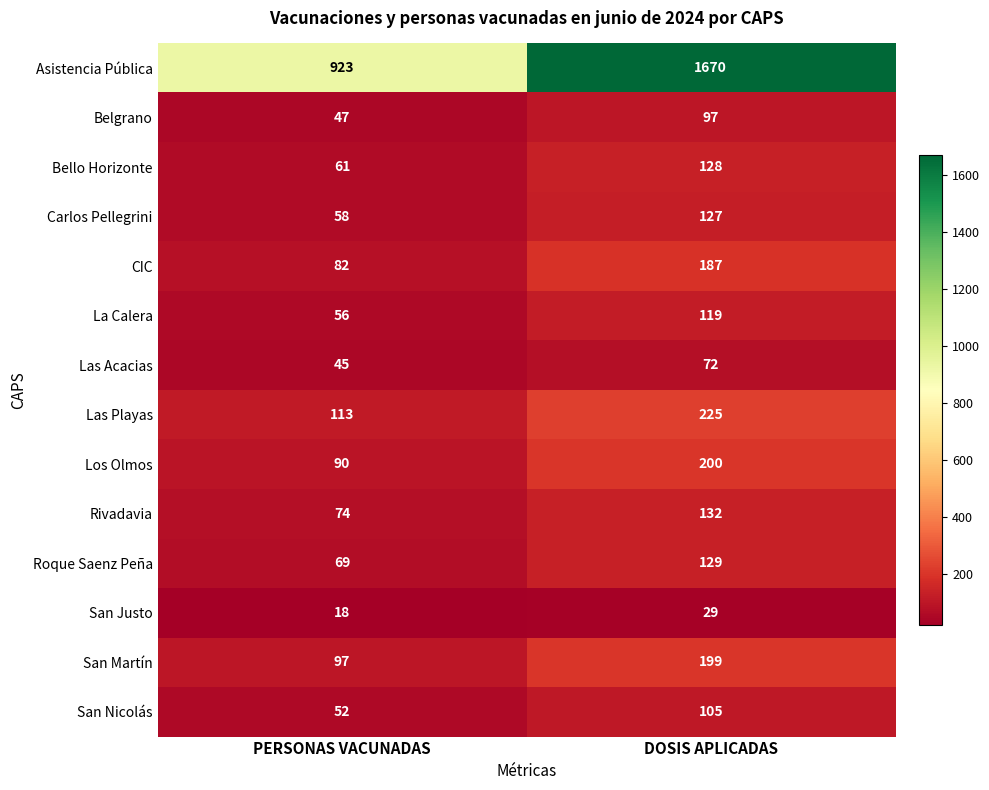

What is the average value of the Los Olmos series?

145